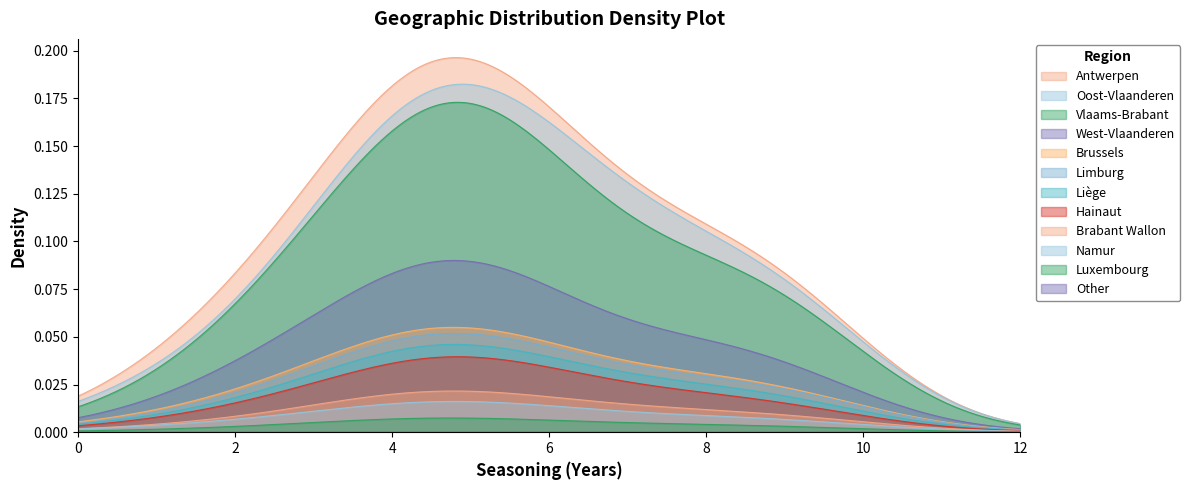

What is the value of the 3rd point from the left?

0.1